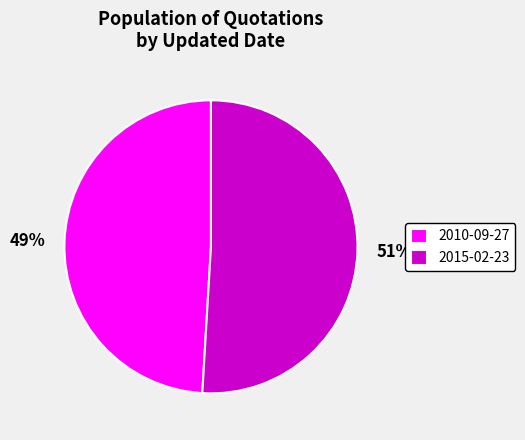

Is it true that 2010-09-27 is 49% of the pie?

True